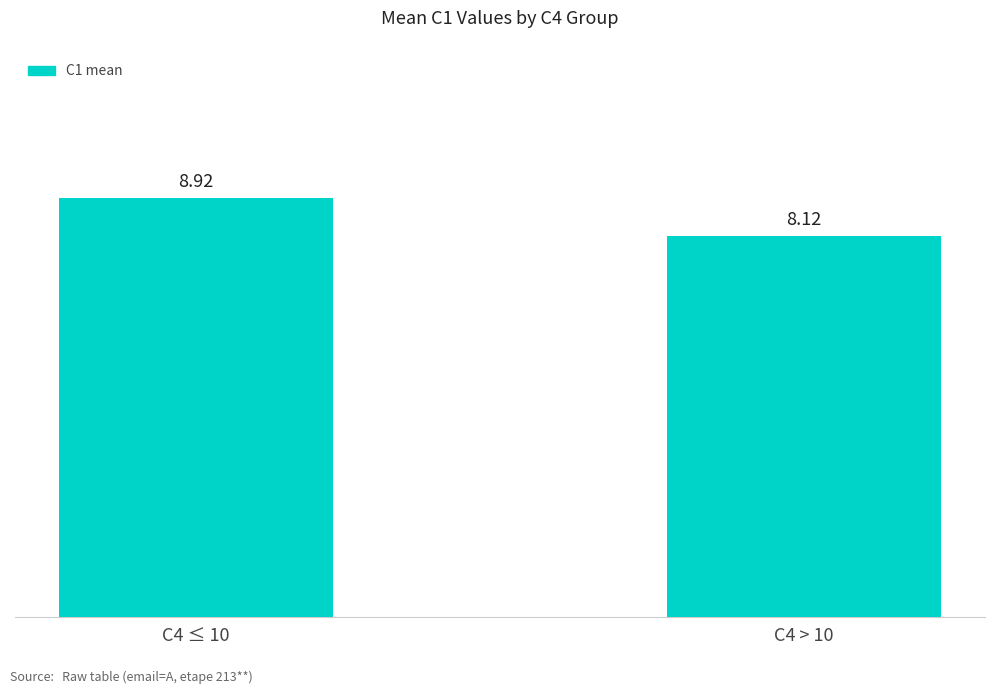

Are the bars horizontal?

No